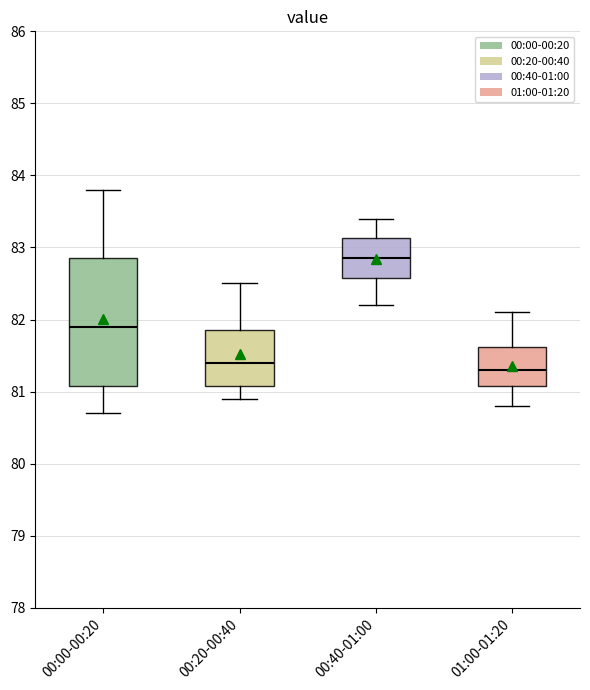

Reading left to right, transcribe this box plot: for each box, give where its median line is, the range the box spans, and where its two whiskers end, as read against the y-axis. The values are not printed on the chart, so give them approximately, as read against the axis.

00:00-00:20: median 81.9, box 81.1 to 82.9, whiskers 80.7 to 83.8
00:20-00:40: median 81.4, box 81.1 to 81.9, whiskers 80.9 to 82.5
00:40-01:00: median 82.9, box 82.6 to 83.1, whiskers 82.2 to 83.4
01:00-01:20: median 81.3, box 81.1 to 81.6, whiskers 80.8 to 82.1